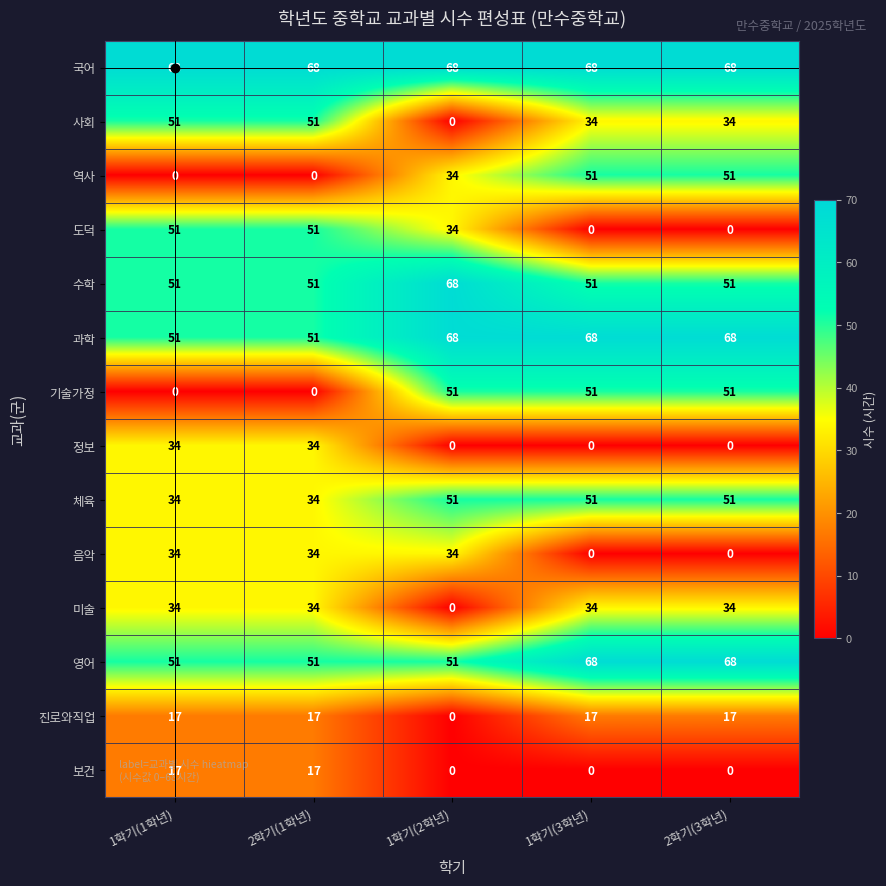

What is the spread (max minus min) of values at 2학기(1학년)?

68